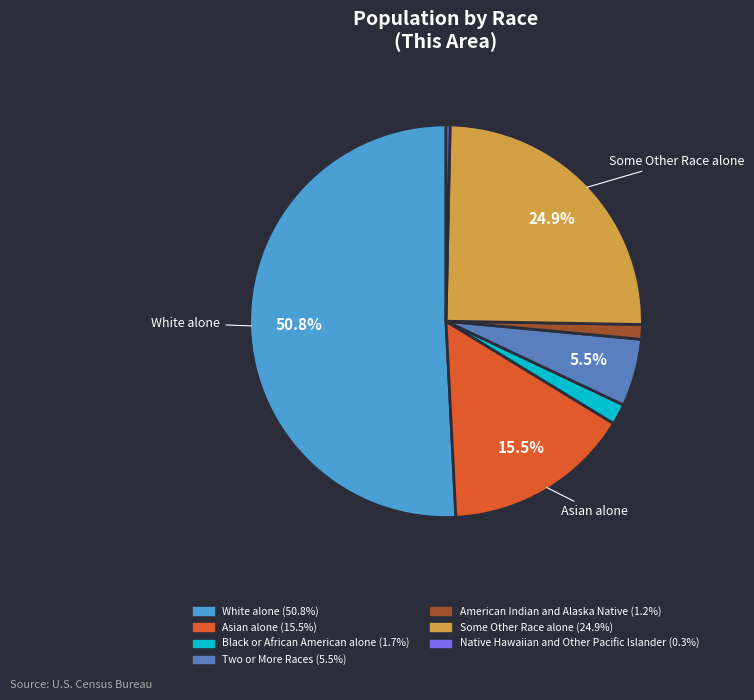

Which category has the biggest portion of the pie?

White alone